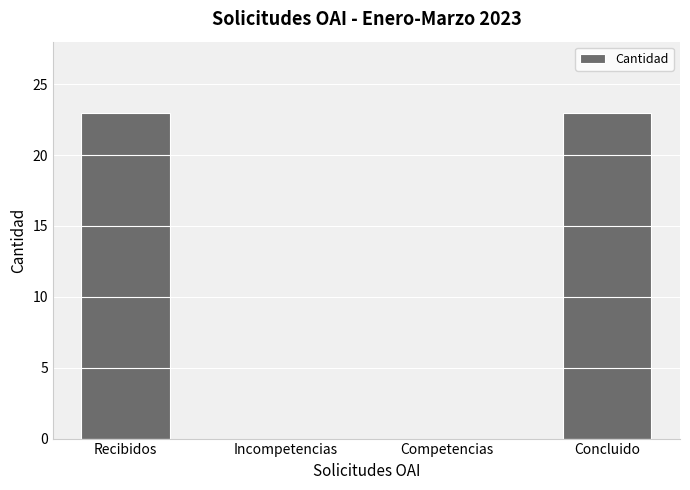

Reading left to right, transcribe all the data shown in this chart.

23	0	0	23